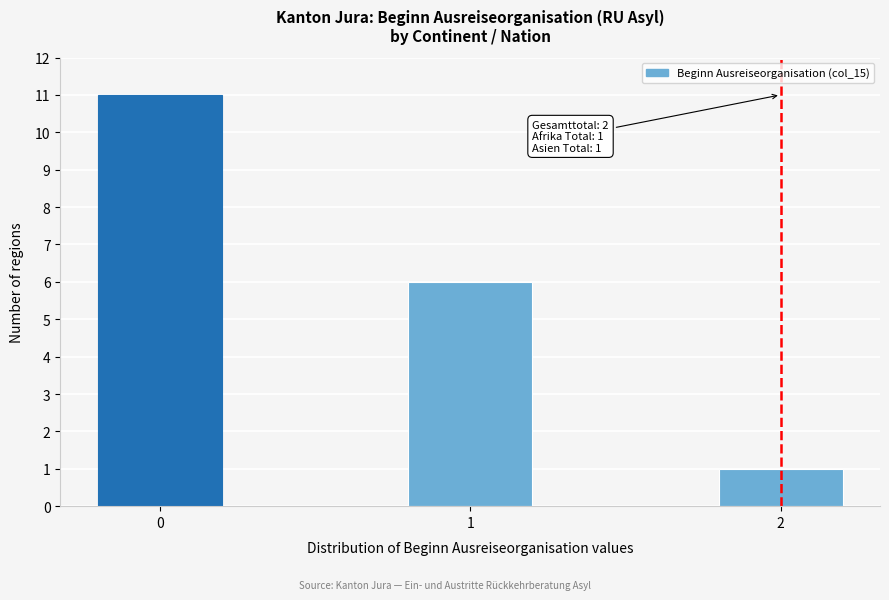

Reading left to right, what are all the values shown in this chart?

11	6	1